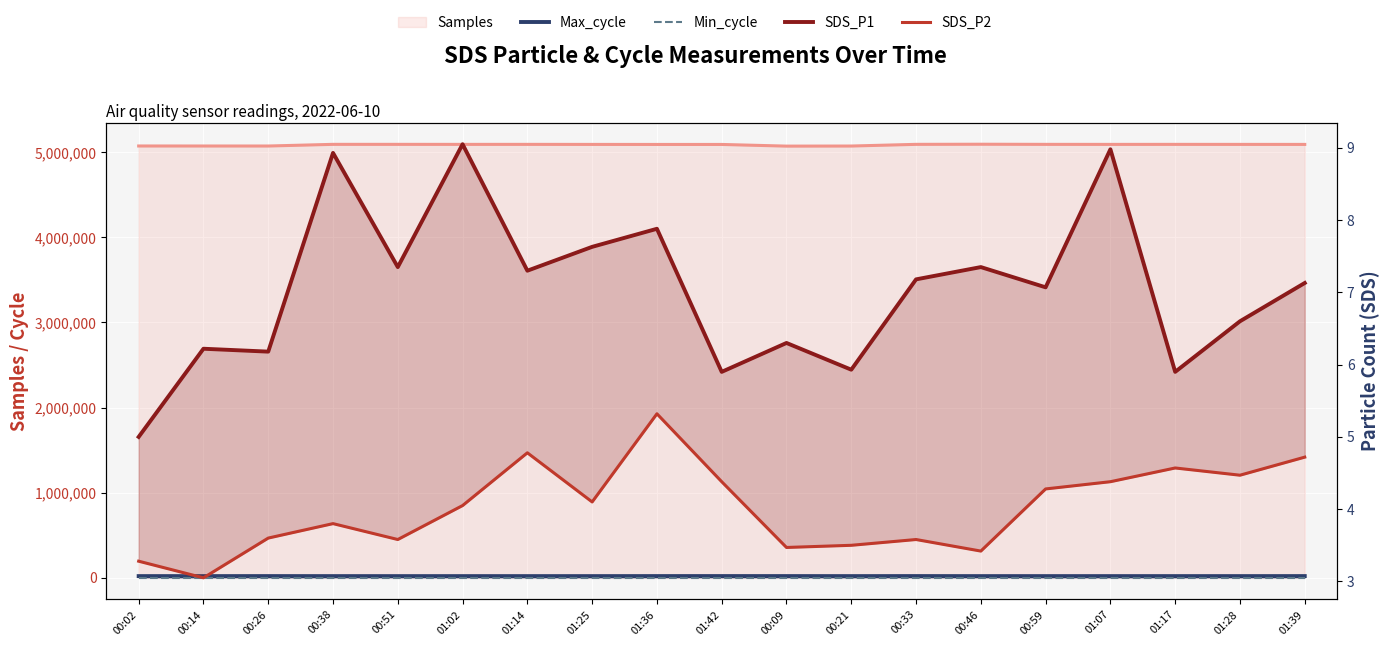

Which series changed the most between 01:07 and 01:28?

Max_cycle